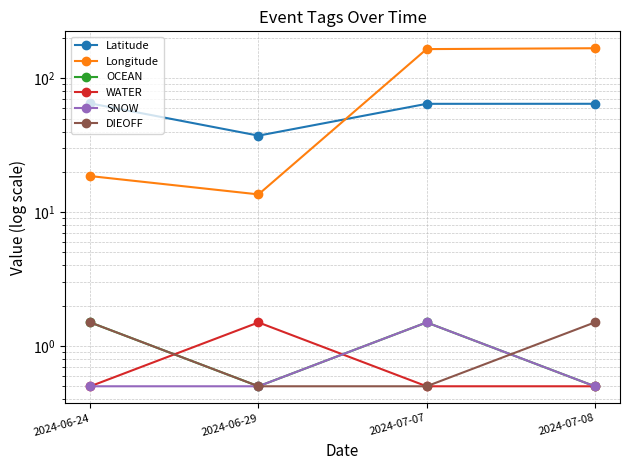

What is the highest value of the Longitude series?

167.9